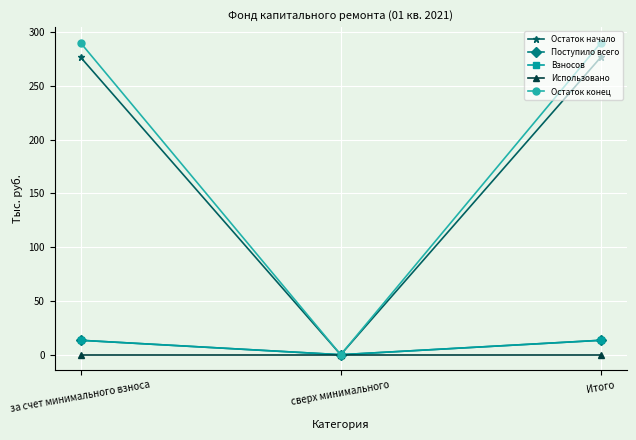

How many positive values does the Остаток конец series have?

2